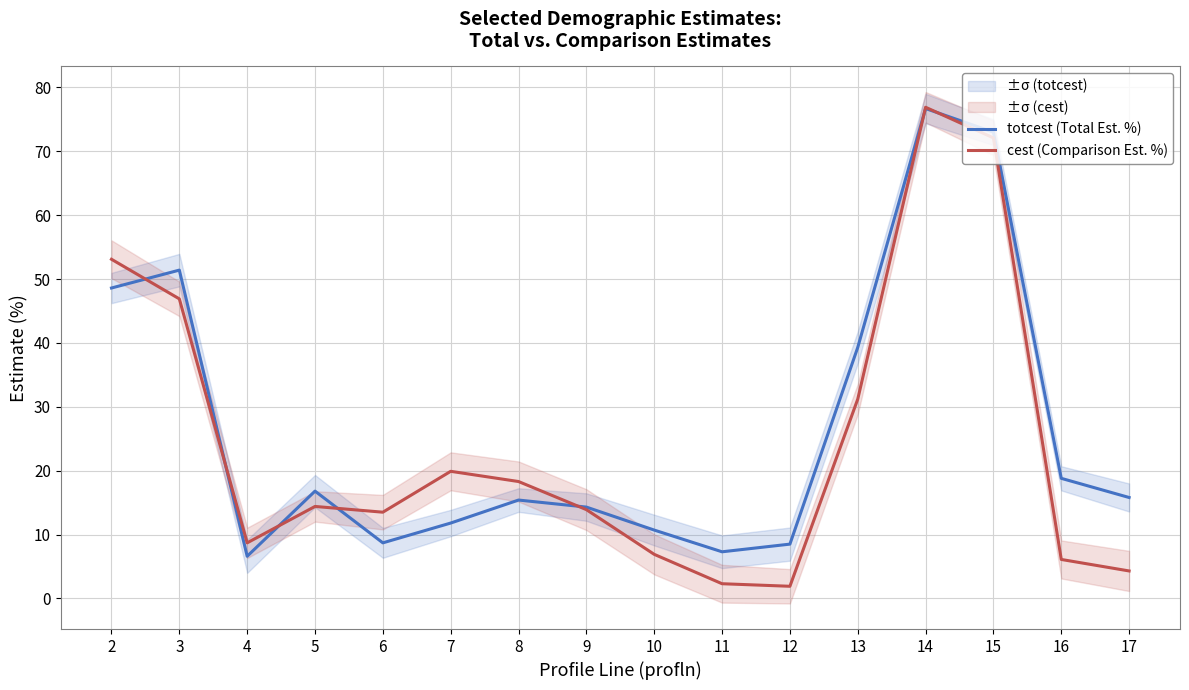

What is the maximum value for totcest (Total Est. %)?

76.7